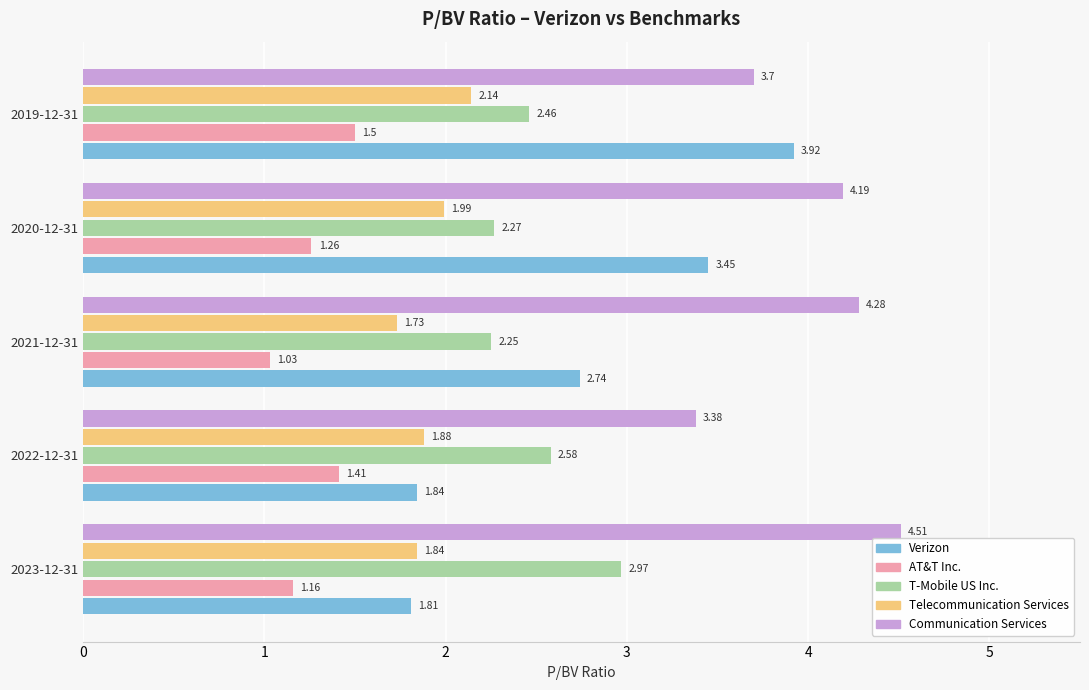

Rank the categories by Communication Services value from highest to lowest.

2023-12-31, 2021-12-31, 2020-12-31, 2019-12-31, 2022-12-31